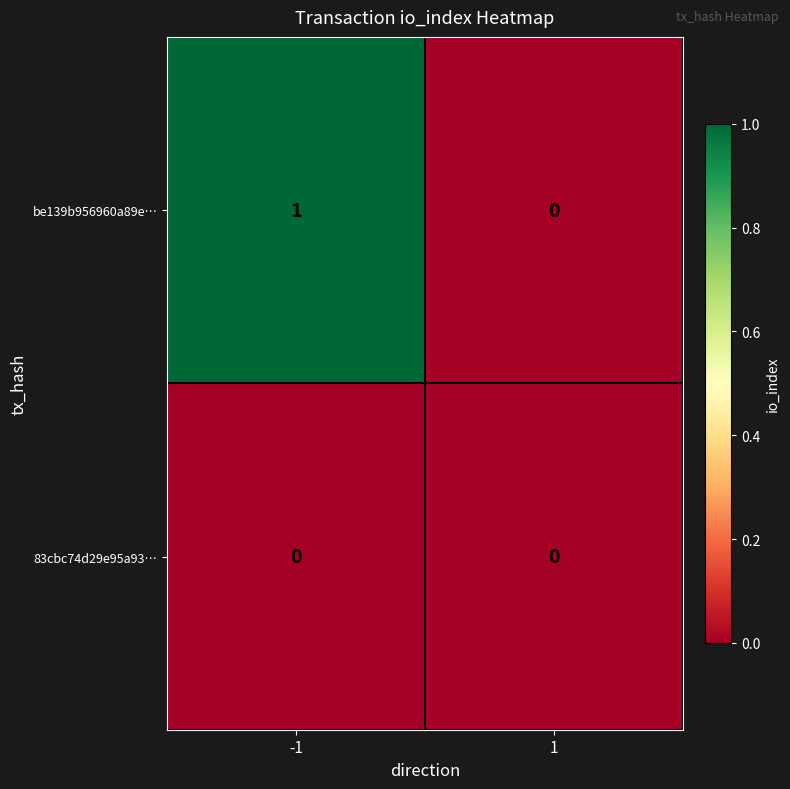

Count the number of categories in the chart.

2